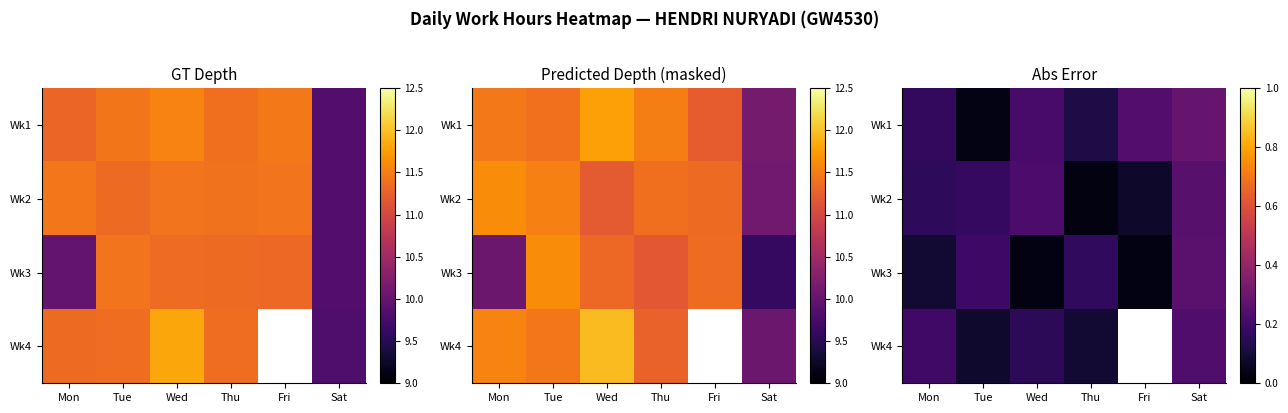

What is the lowest value of the Wk4 series?

0.1